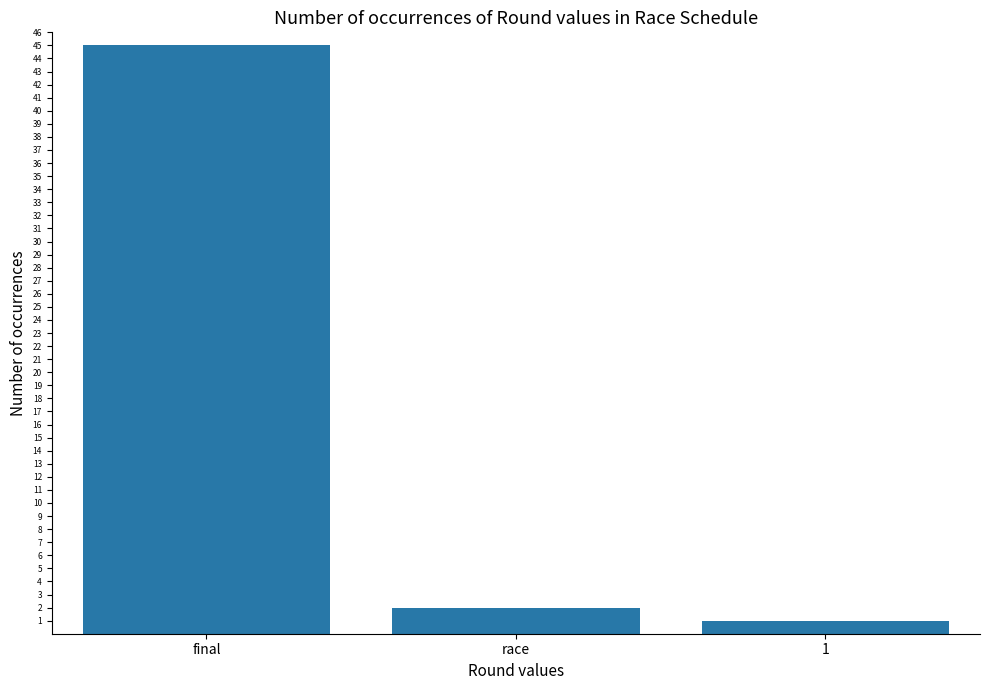

What is the value of the 2nd bar from the left?

2